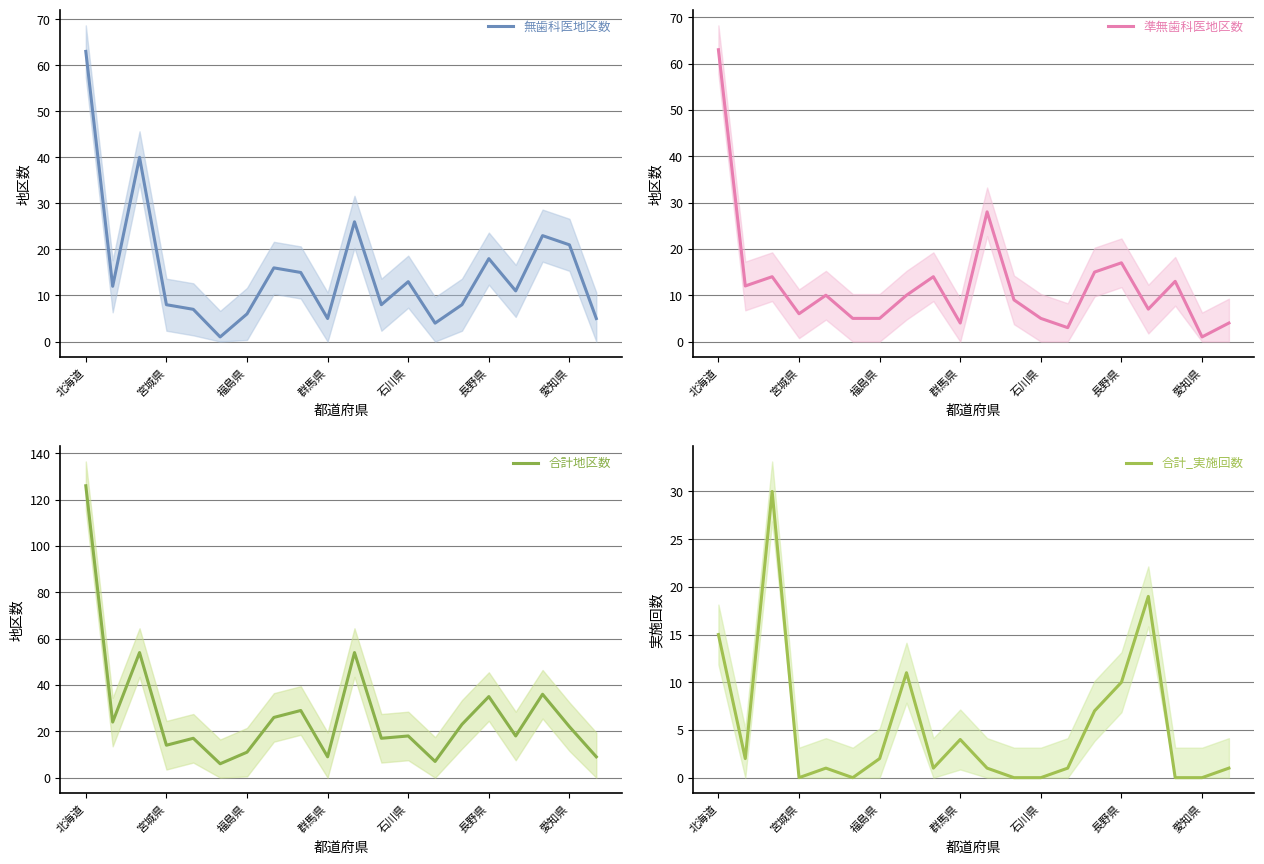

Reading right to left, extract all data points from this chart.

無歯科医地区数: 5	21	23	11	18	8	4	13	8	26	5	15	16	6	1	7	8	40	12	63
準無歯科医地区数: 4	1	13	7	17	15	3	5	9	28	4	14	10	5	5	10	6	14	12	63
合計地区数: 9	22	36	18	35	23	7	18	17	54	9	29	26	11	6	17	14	54	24	126
合計_実施回数: 1	0	0	19	10	7	1	0	0	1	4	1	11	2	0	1	0	30	2	15